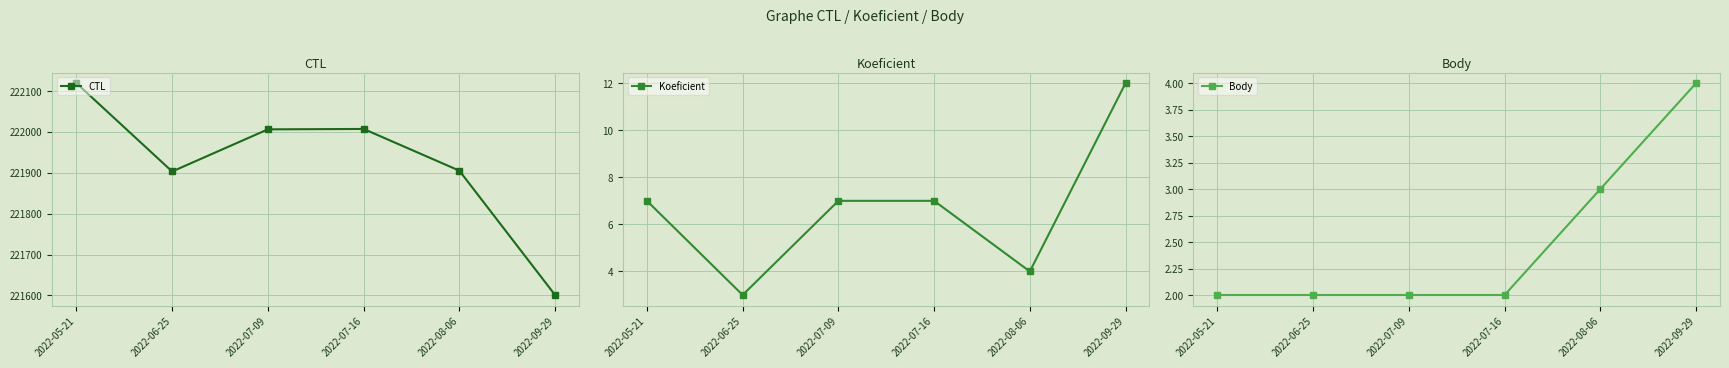

What is the total value across all series at 2022-07-16?

222016